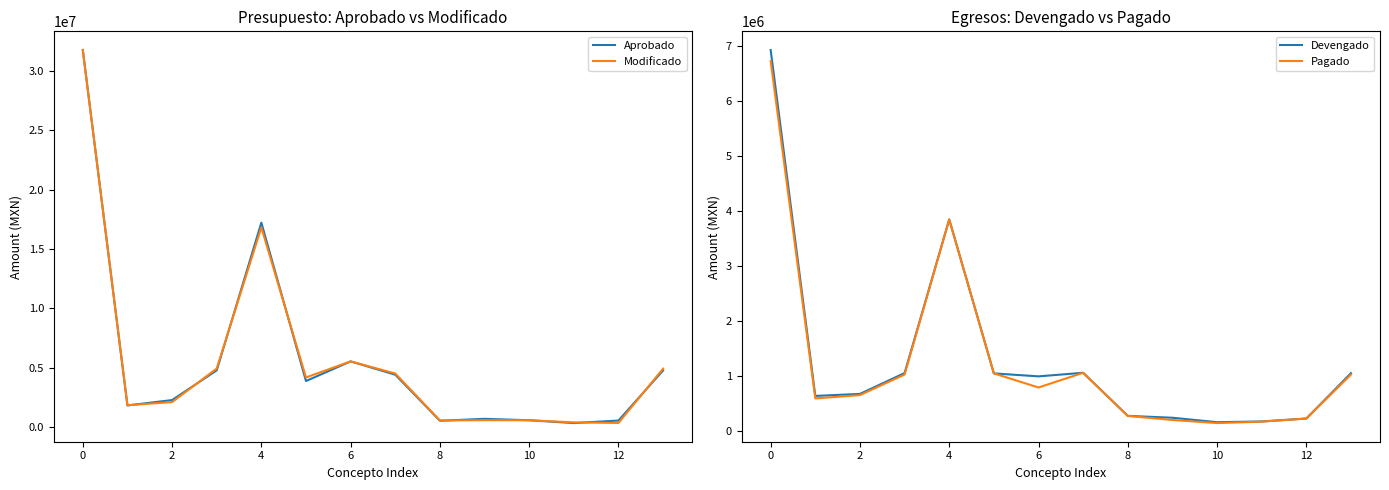

What is the maximum value for Aprobado?

31763693.8